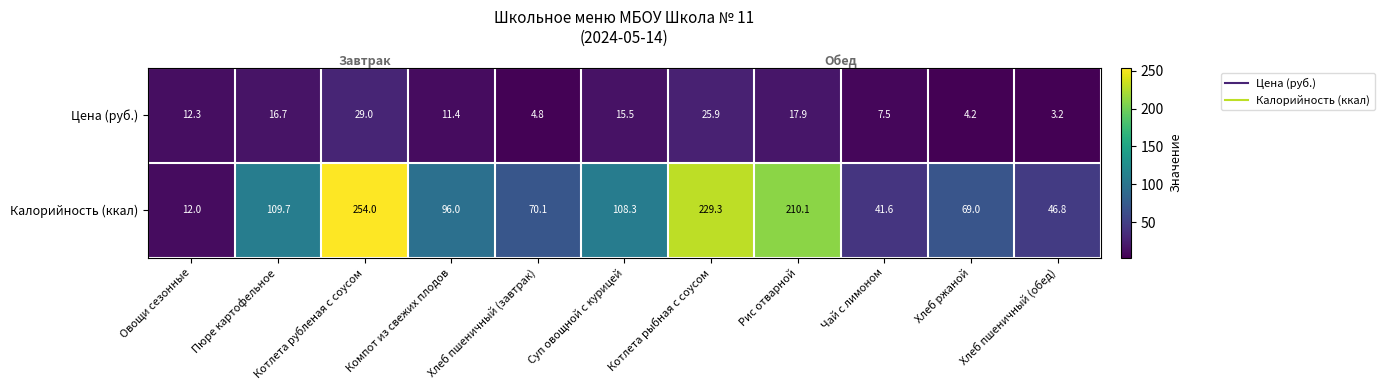

Which series has the largest total across all categories?

Калорийность (ккал)